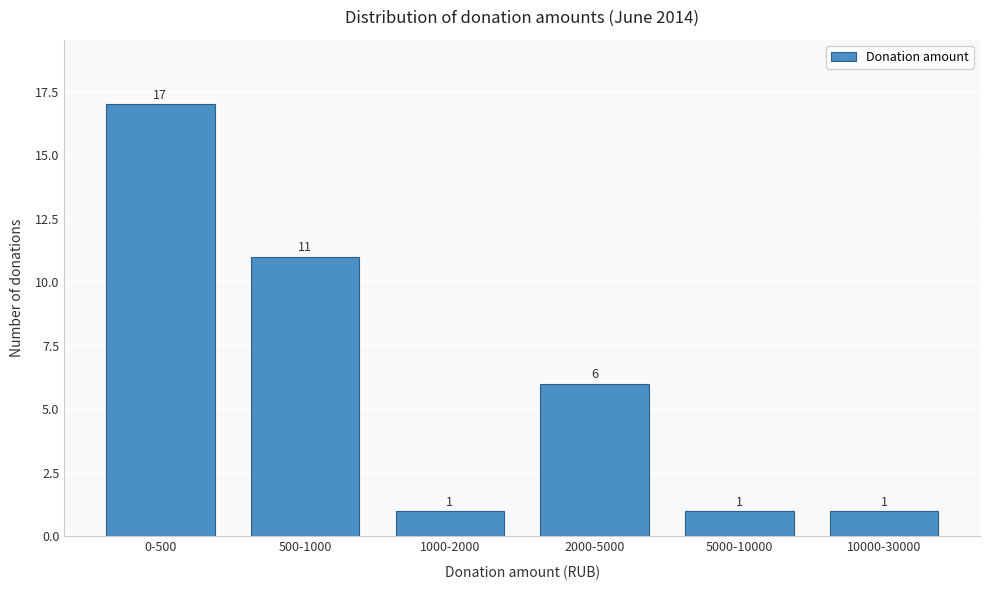

Reading left to right, extract all data points from this chart.

0-500=17	500-1000=11	1000-2000=1	2000-5000=6	5000-10000=1	10000-30000=1